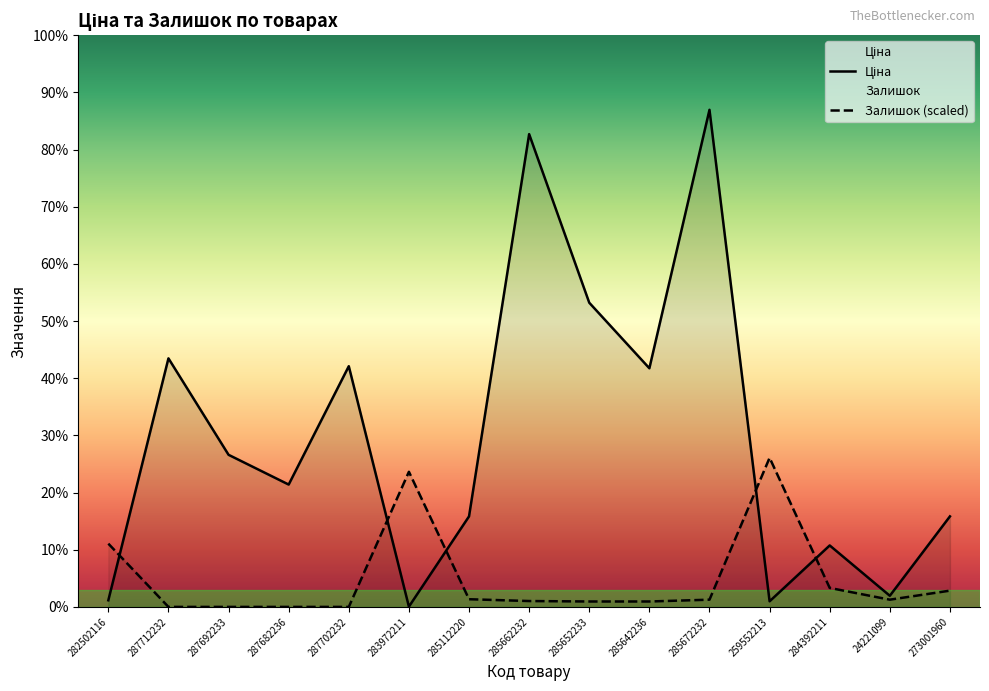

Between 287712232 and 282502116, which is larger?

287712232